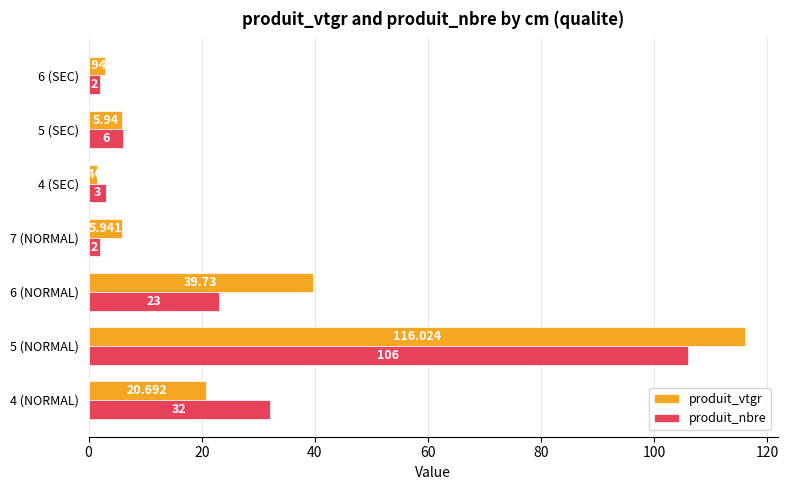

Which series has the largest total across all categories?

produit_vtgr